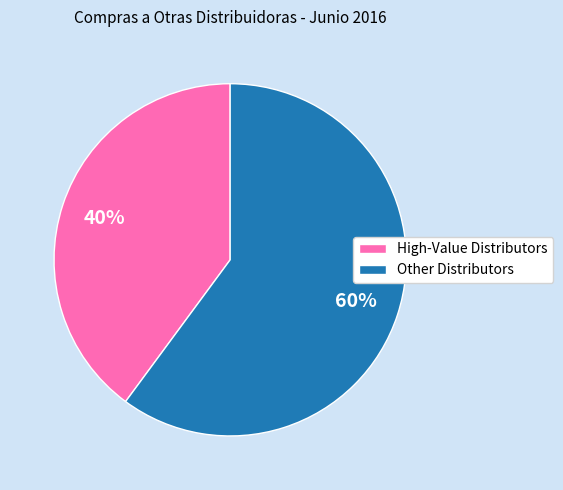

Combined, do High-Value Distributors and Other Distributors account for over 50%?

Yes